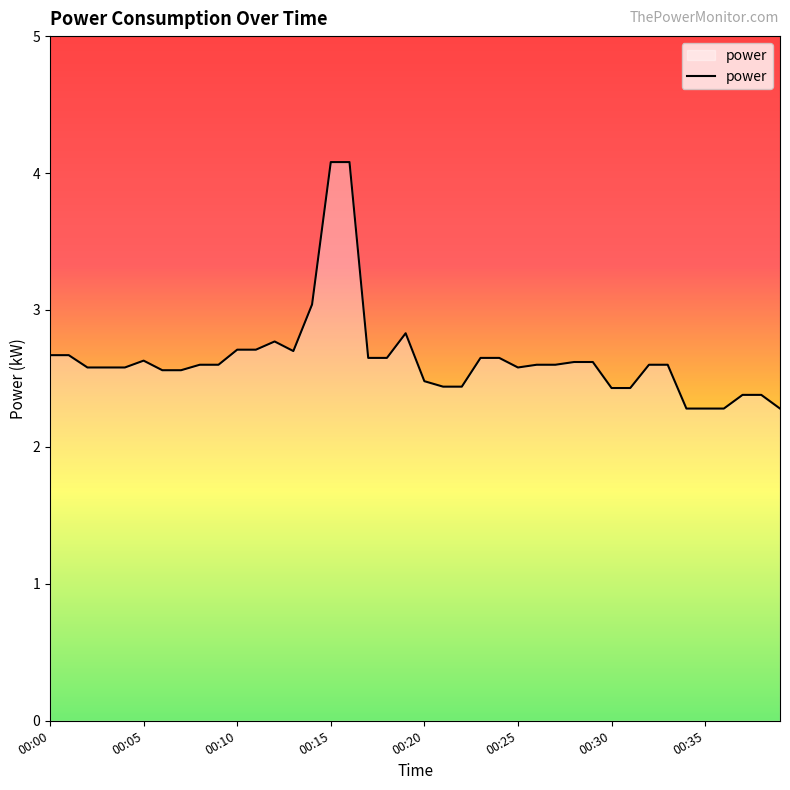

What is the minimum value shown in the chart?

2.3